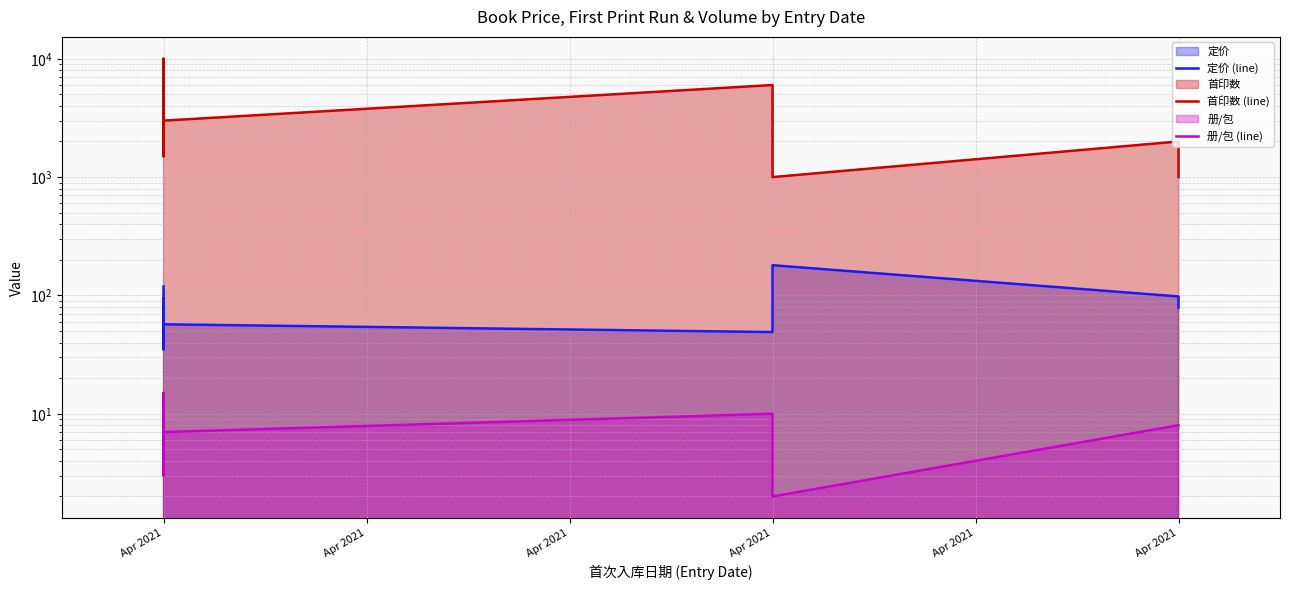

What are all the series names shown in the legend?

定价 (line), 首印数 (line), 册/包 (line)